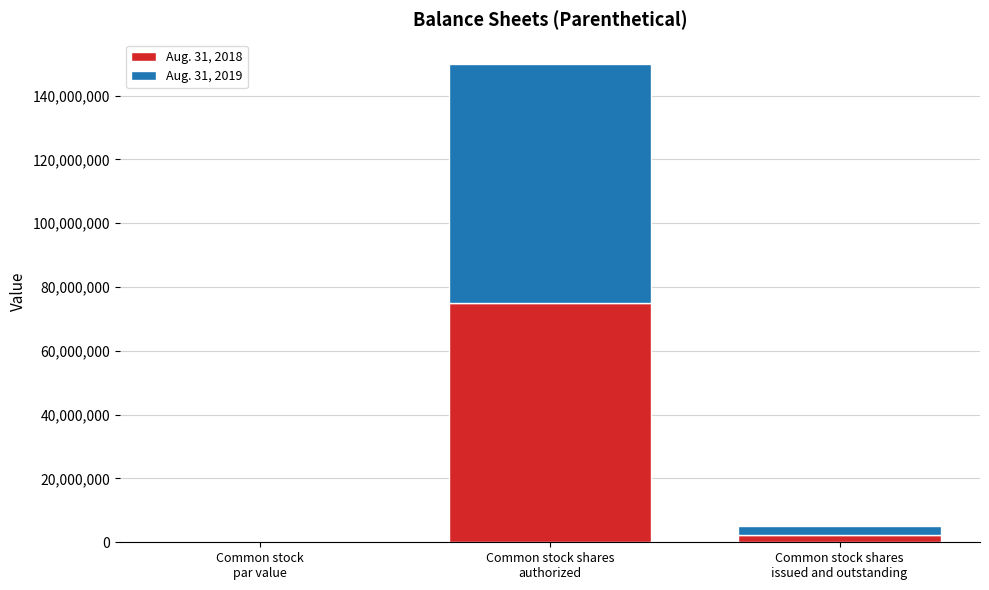

Are the bars grouped side by side (vs. stacked)?

No